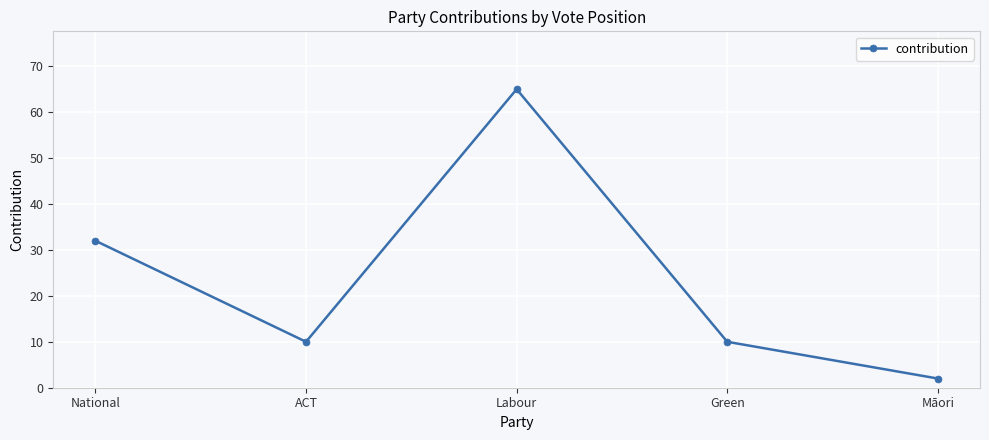

Does the chart display data point markers on the line(s)?

Yes